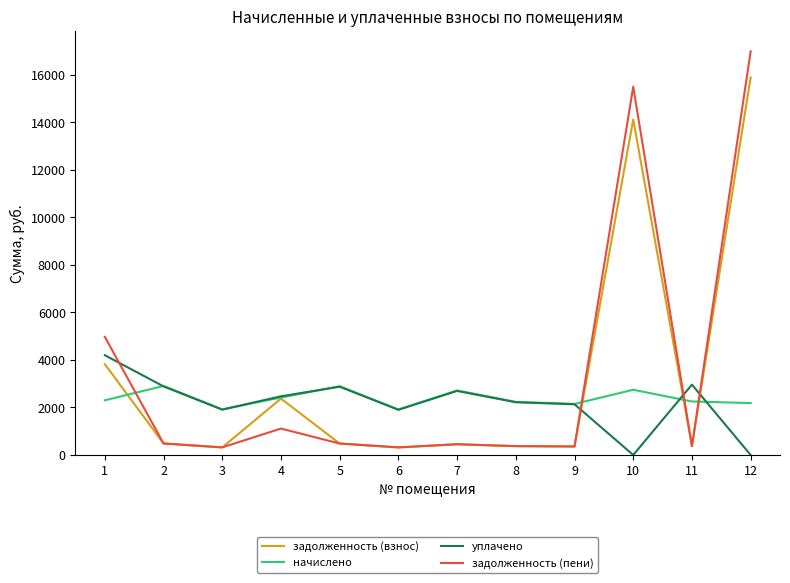

Which series has the widest spread of values?

задолженность (пени)